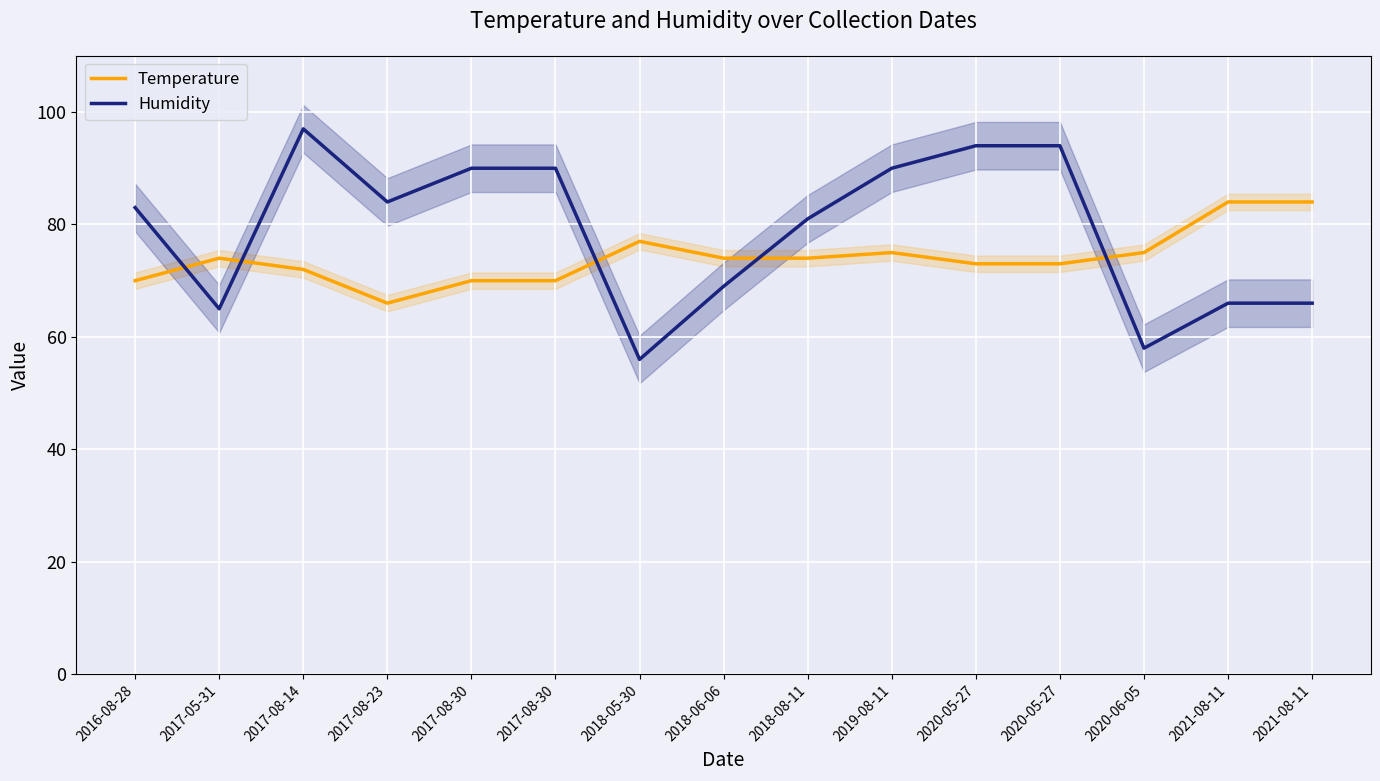

What is the difference between the Temperature values at 2017-08-30 and 2018-05-30?

7